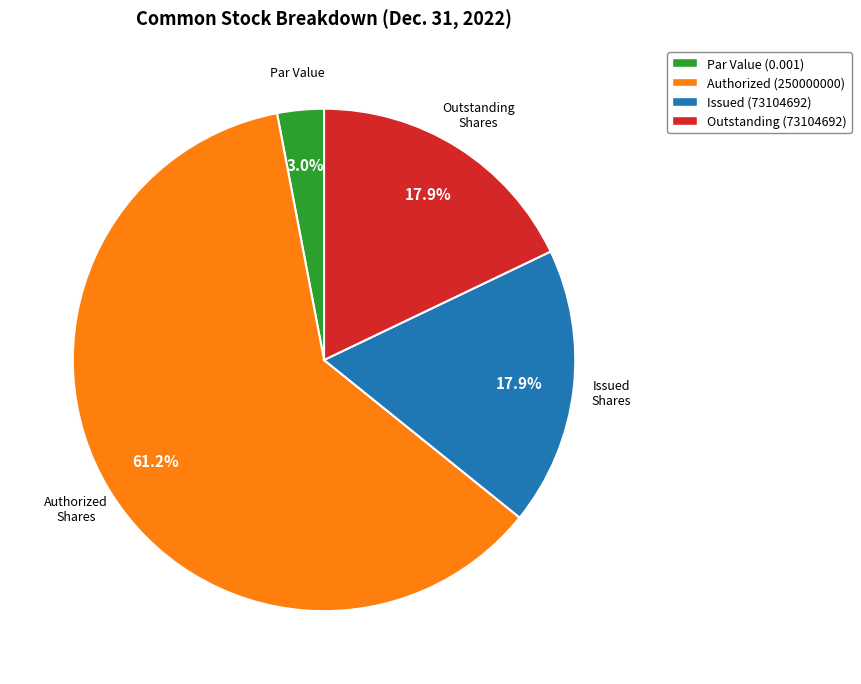

Approximately how many times larger is the value at Authorized (250000000) compared to Outstanding (73104692)?

3.4